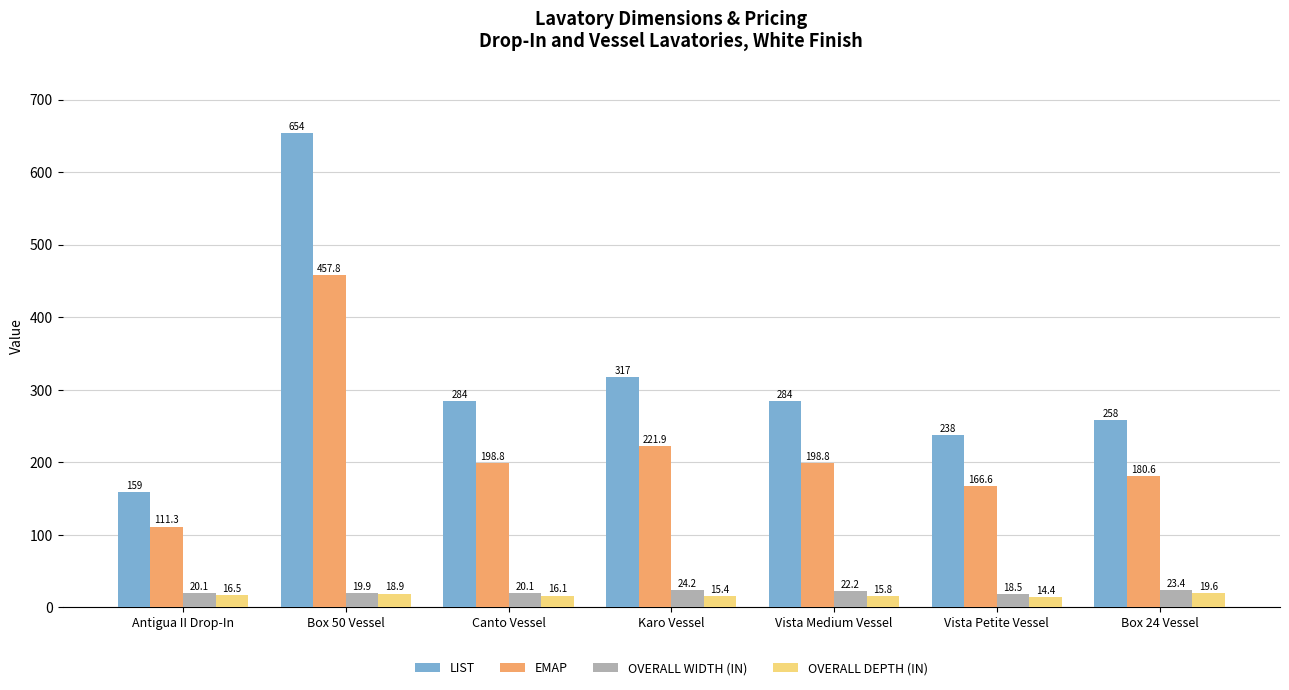

What is the lowest value of the OVERALL WIDTH (IN) series?

18.5